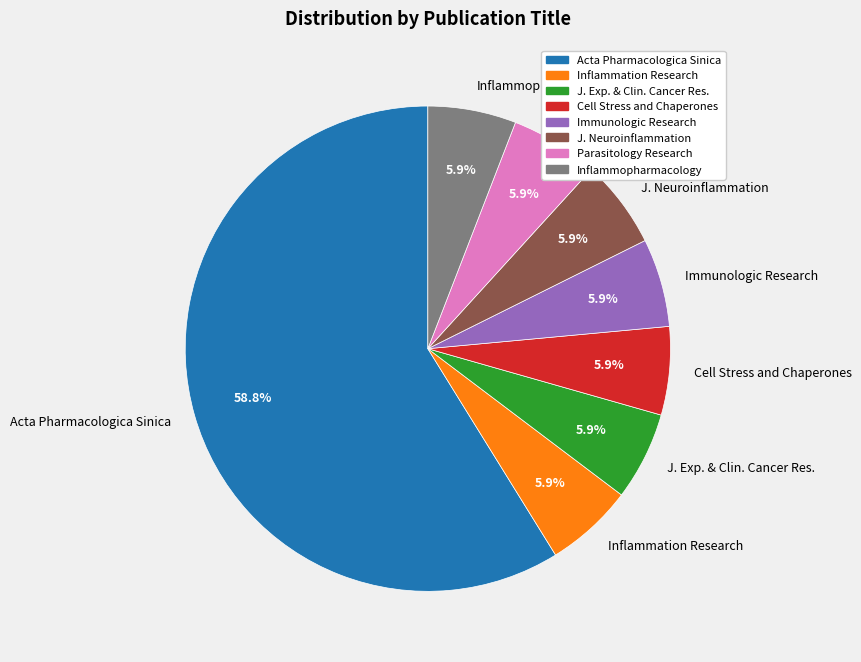

Approximately how many times larger is the value at Immunologic Research compared to Inflammation Research?

1.0